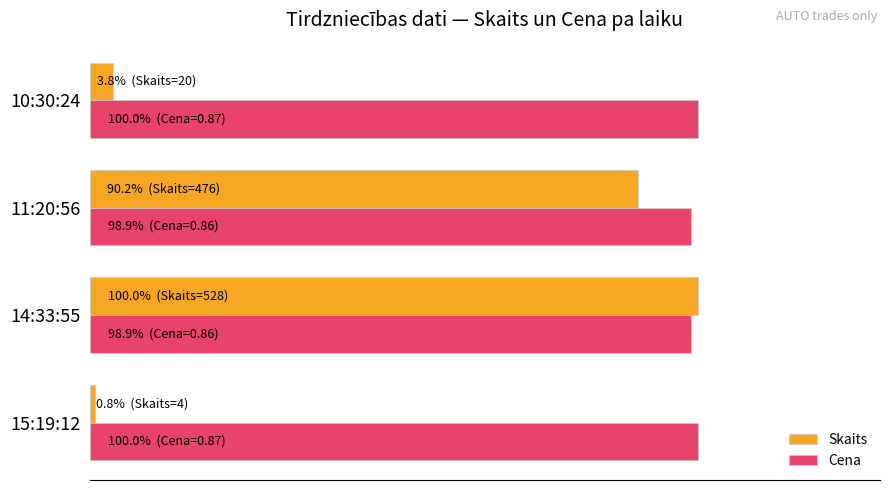

What are all the series names shown in the legend?

Skaits, Cena